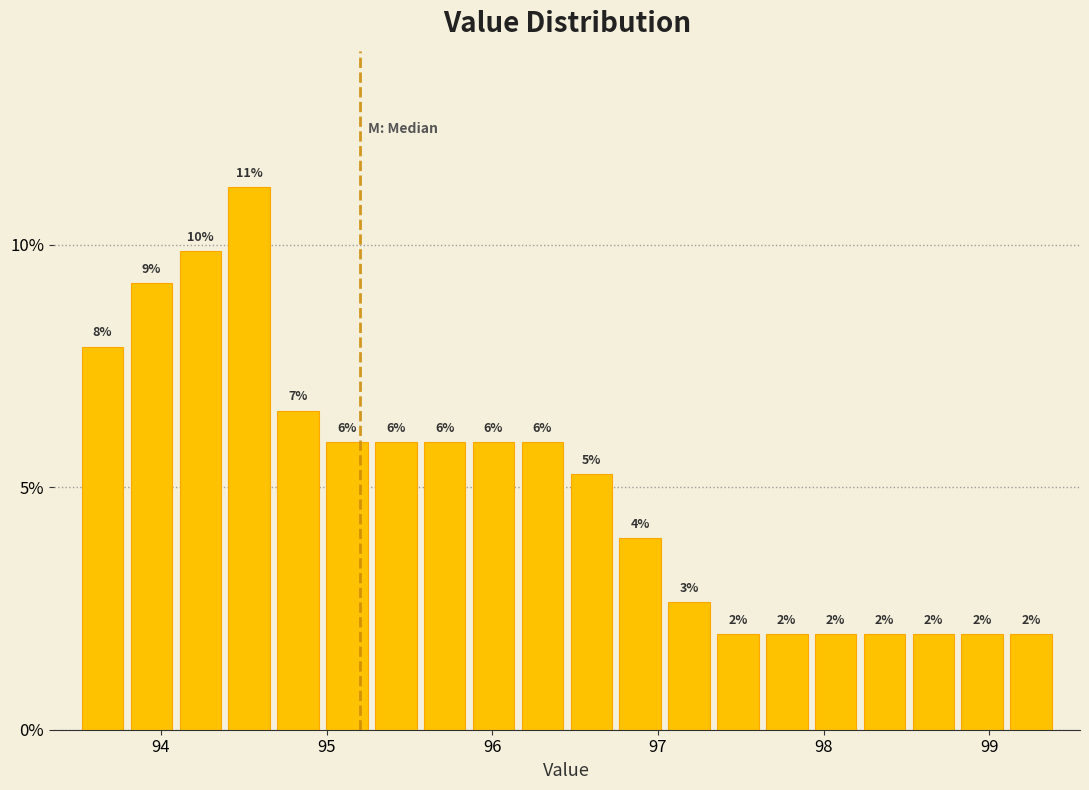

Read against the x-axis, roughly where is the centre of the tallest bar?

94.5